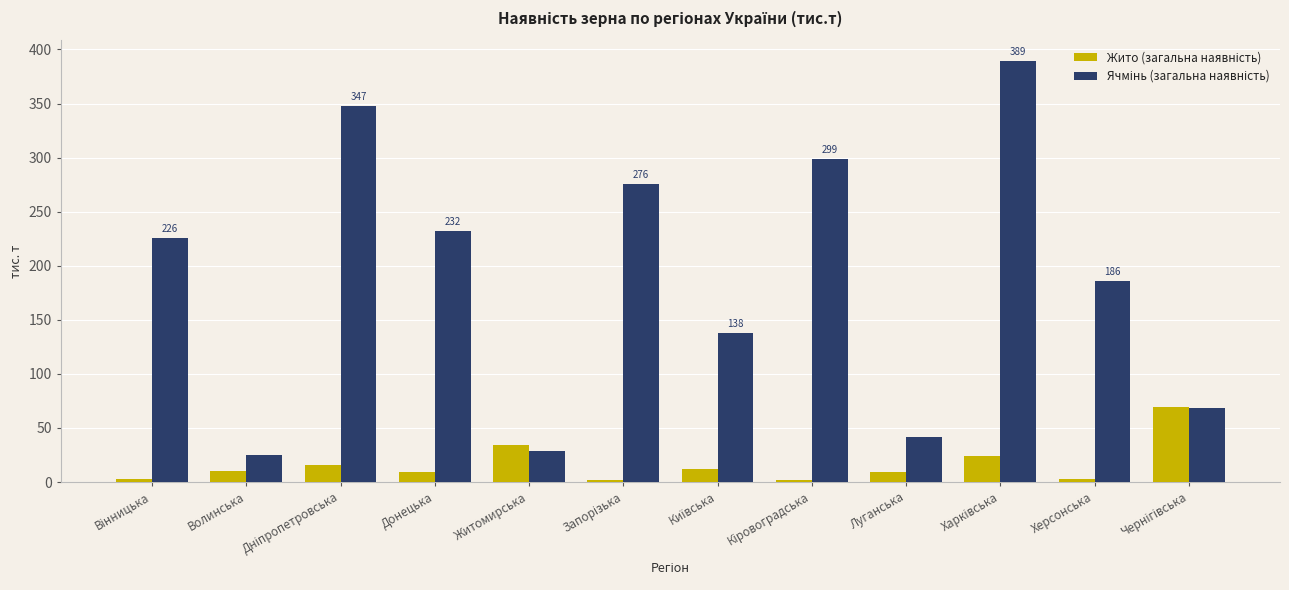

How many bars are there in total?

24